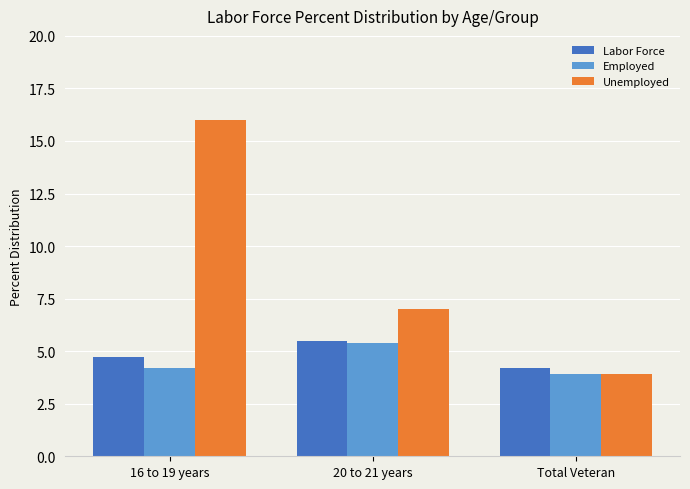

The Labor Force series shows 2.2 at 16 to 19 years. True or false?

False